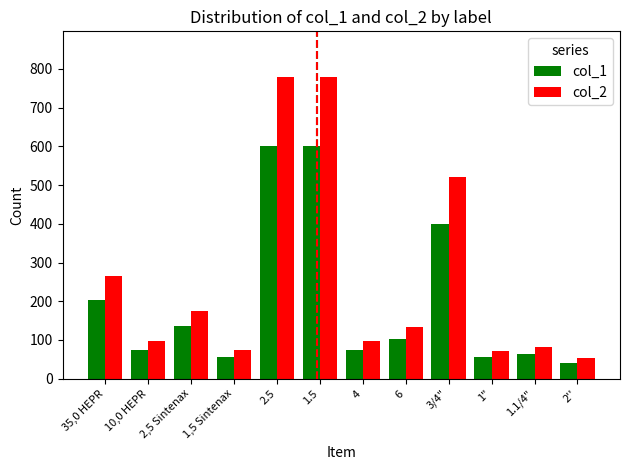

Does the chart contain stacked bars?

No